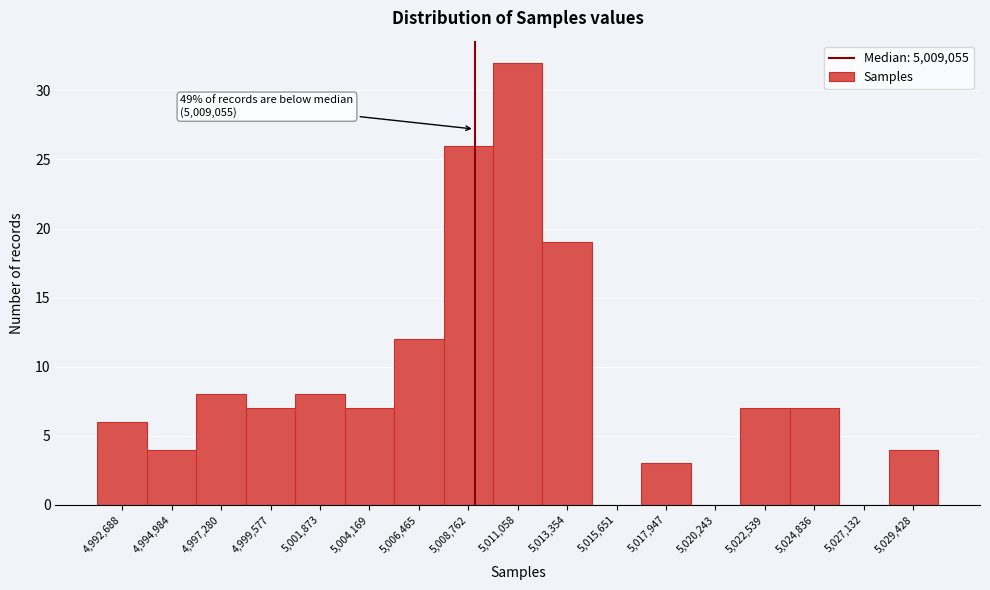

Which range on the x-axis has the tallest bar?

5010000 to 5012000